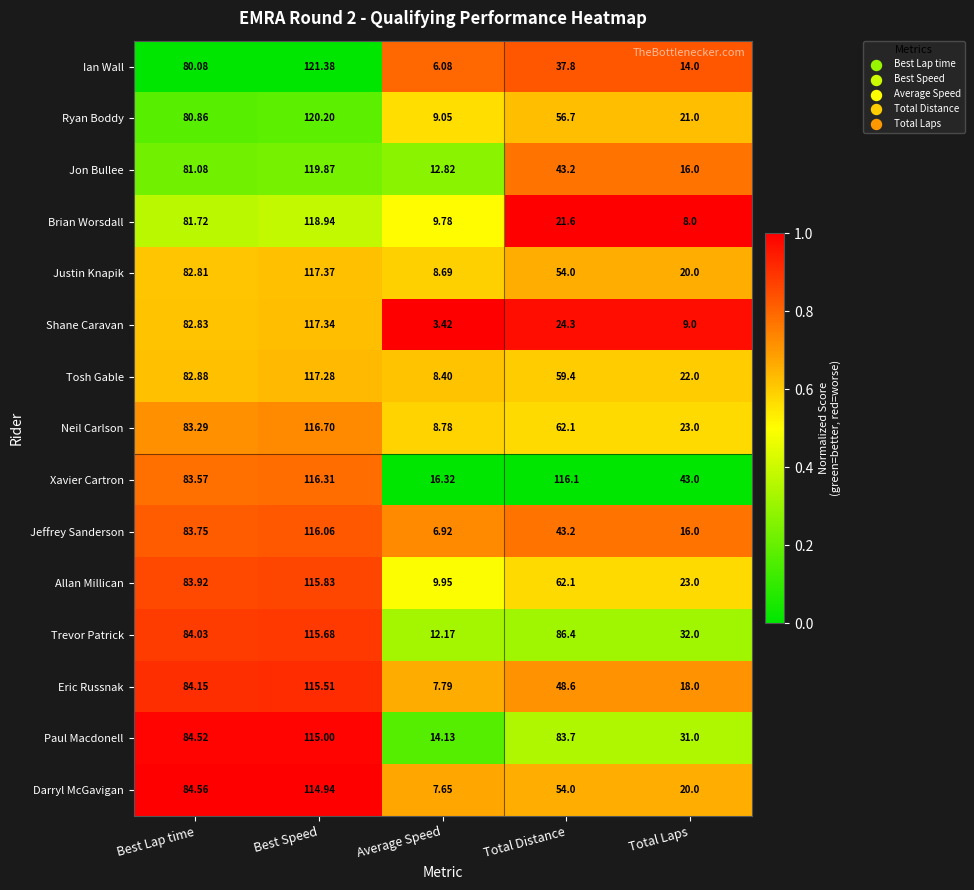

Which label corresponds to the largest value in the chart?

Best Speed